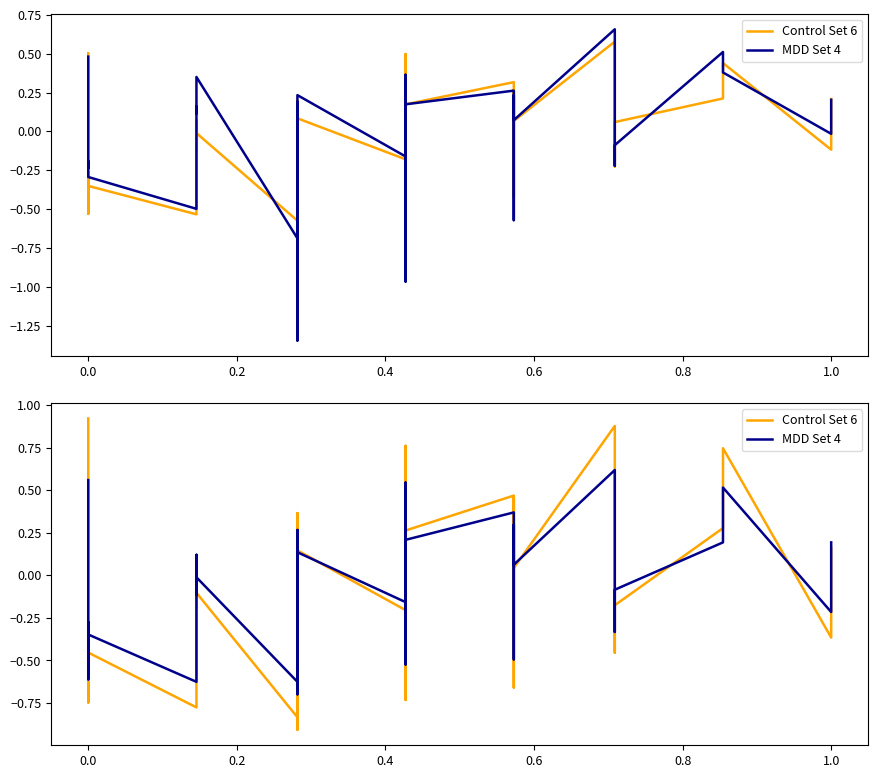

List the series in order of their overall mean, lowest first.

Control Set 6, MDD Set 4